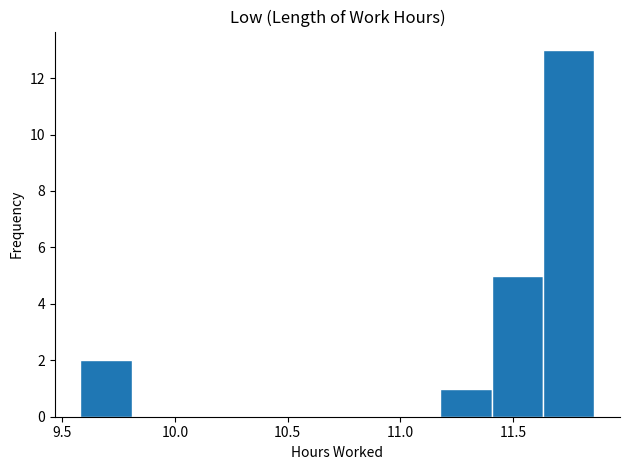

Reading left to right, list every bar in this chart as the range it spans on the x-axis followed by its height. Neither the bar edges nor the heights are printed on the chart, so give them approximately, as read against the axes.

9.60 to 9.80: 2
9.80 to 10.05: 0
10.05 to 10.25: 0
10.25 to 10.50: 0
10.50 to 10.70: 0
10.70 to 10.95: 0
10.95 to 11.20: 0
11.20 to 11.40: 1
11.40 to 11.65: 5
11.65 to 11.85: 13